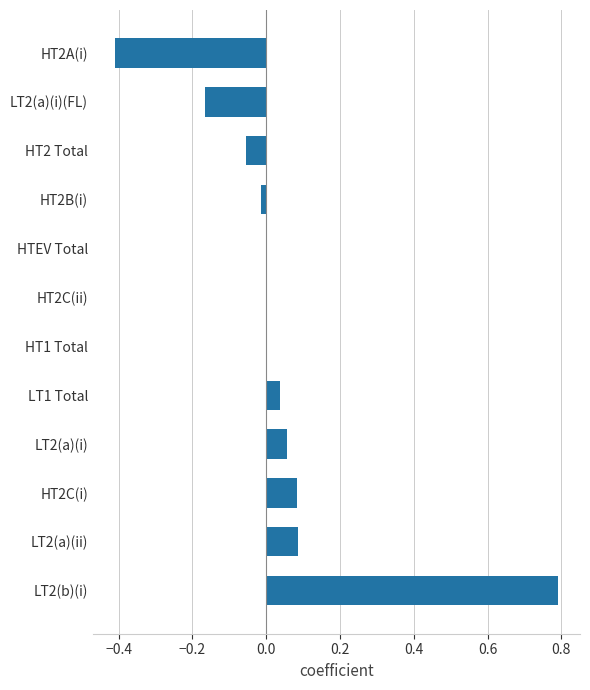

What is the maximum value shown in the chart?

0.8